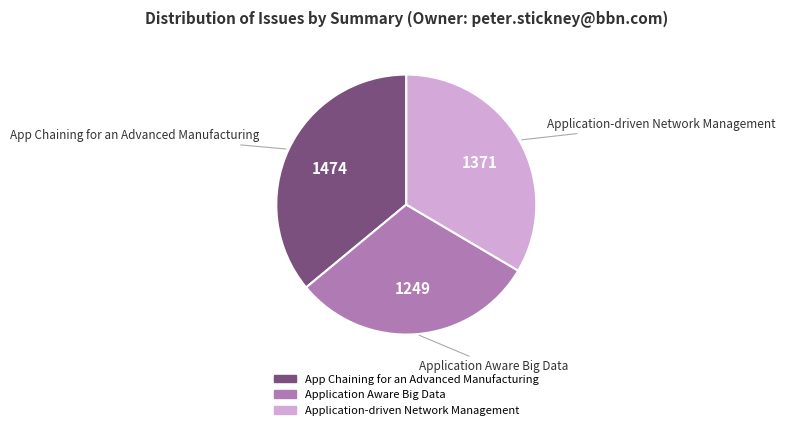

How many segments does this pie chart have?

3